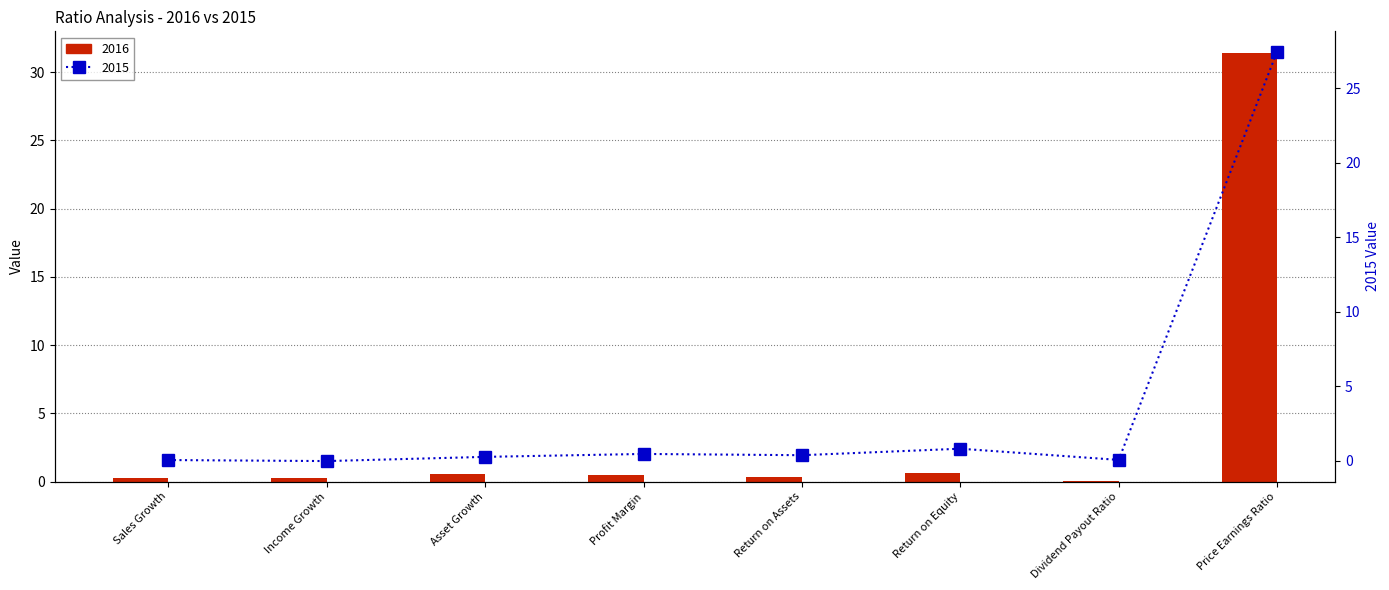

What is the sum of the 2015 values at Income Growth and Dividend Payout Ratio?

0.1